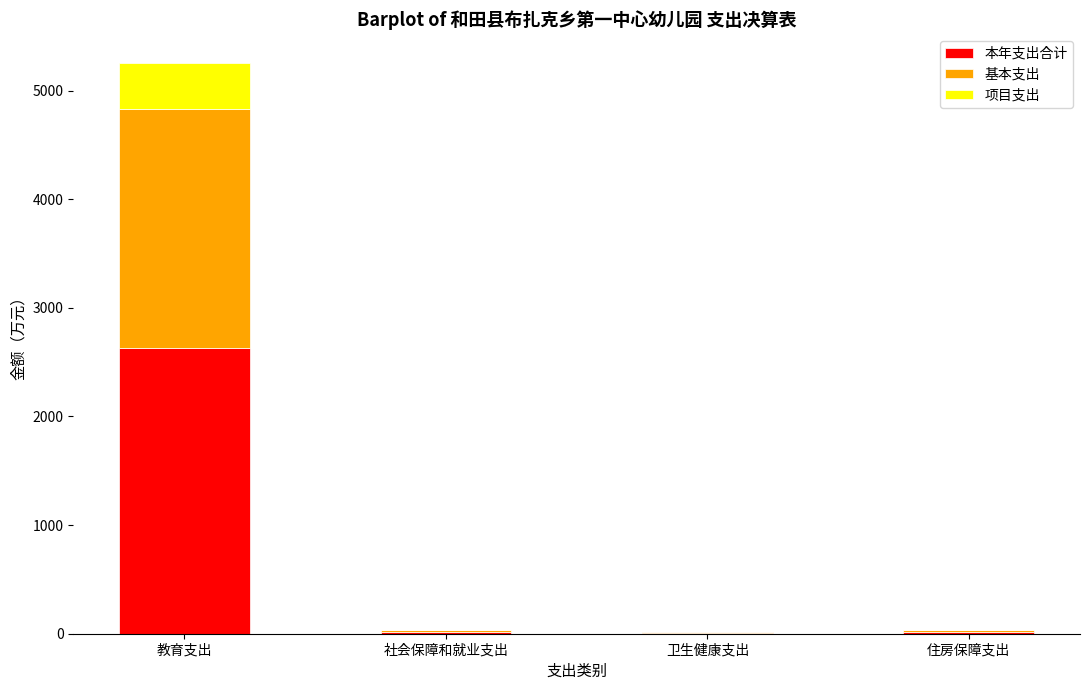

What is the sum of all 本年支出合计 values?

2671.0